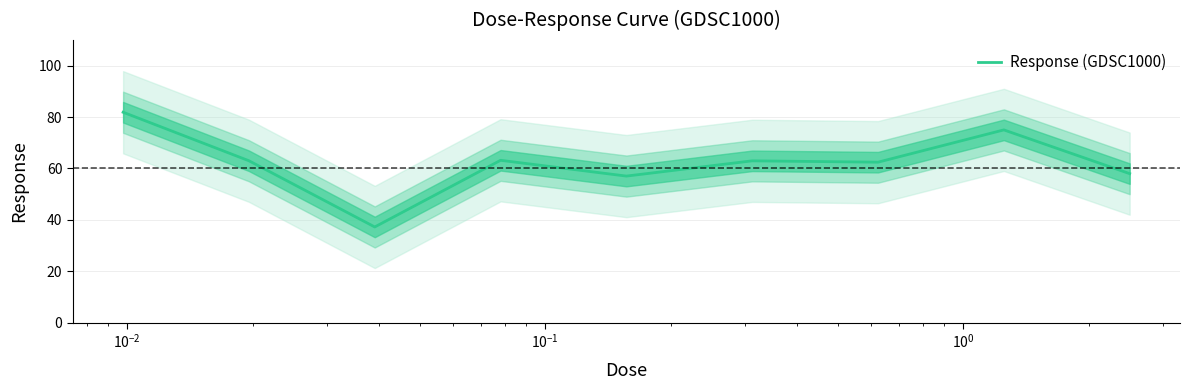

Does the chart have visible grid lines?

Yes